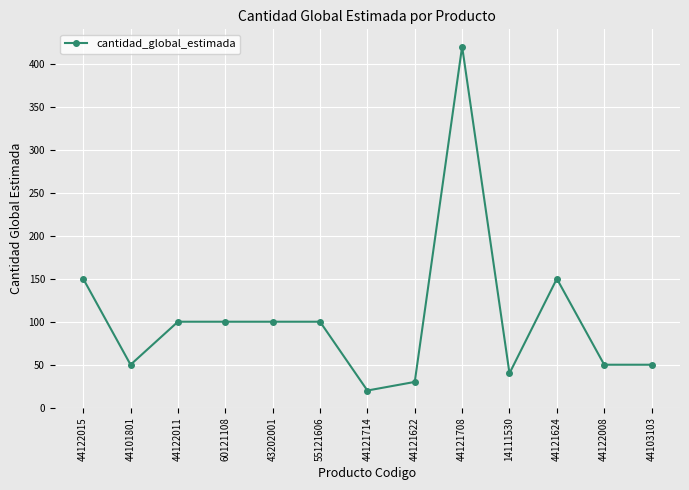

At which category does the data reach its first local valley?

44101801